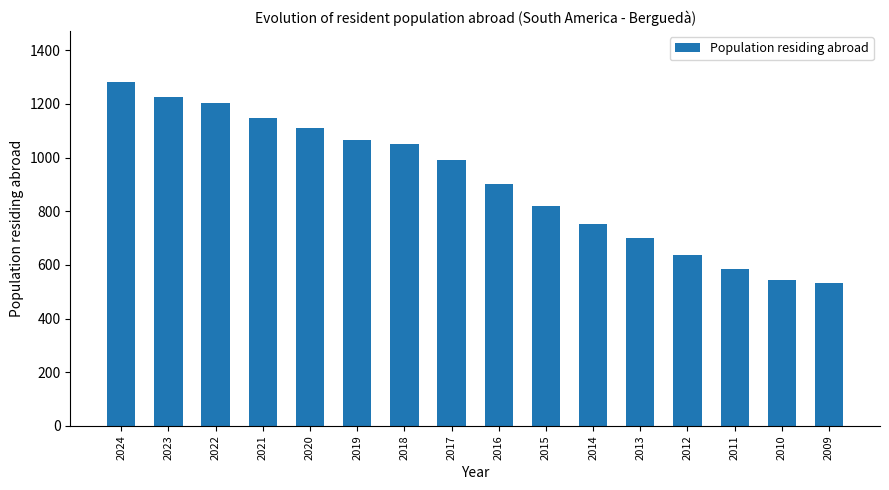

Reading left to right, what are all the values shown in this chart?

2024=1280	2023=1226	2022=1202	2021=1148	2020=1110	2019=1066	2018=1049	2017=990	2016=901	2015=819	2014=751	2013=700	2012=637	2011=586	2010=544	2009=532